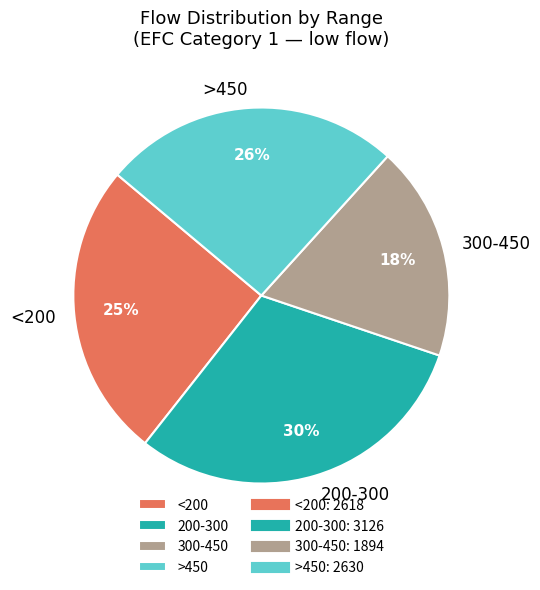

What is the ratio of the value at 200-300 to the value at >450?

1.2